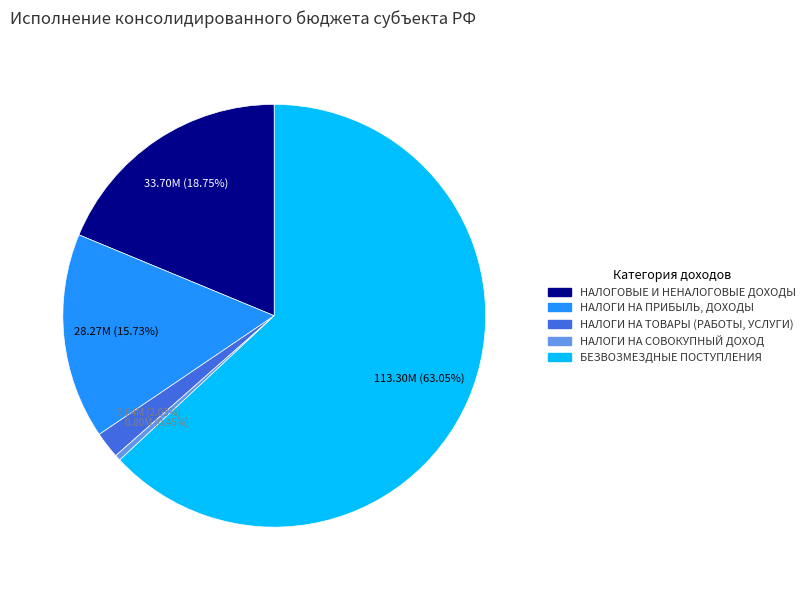

How many slices are in this pie chart?

5